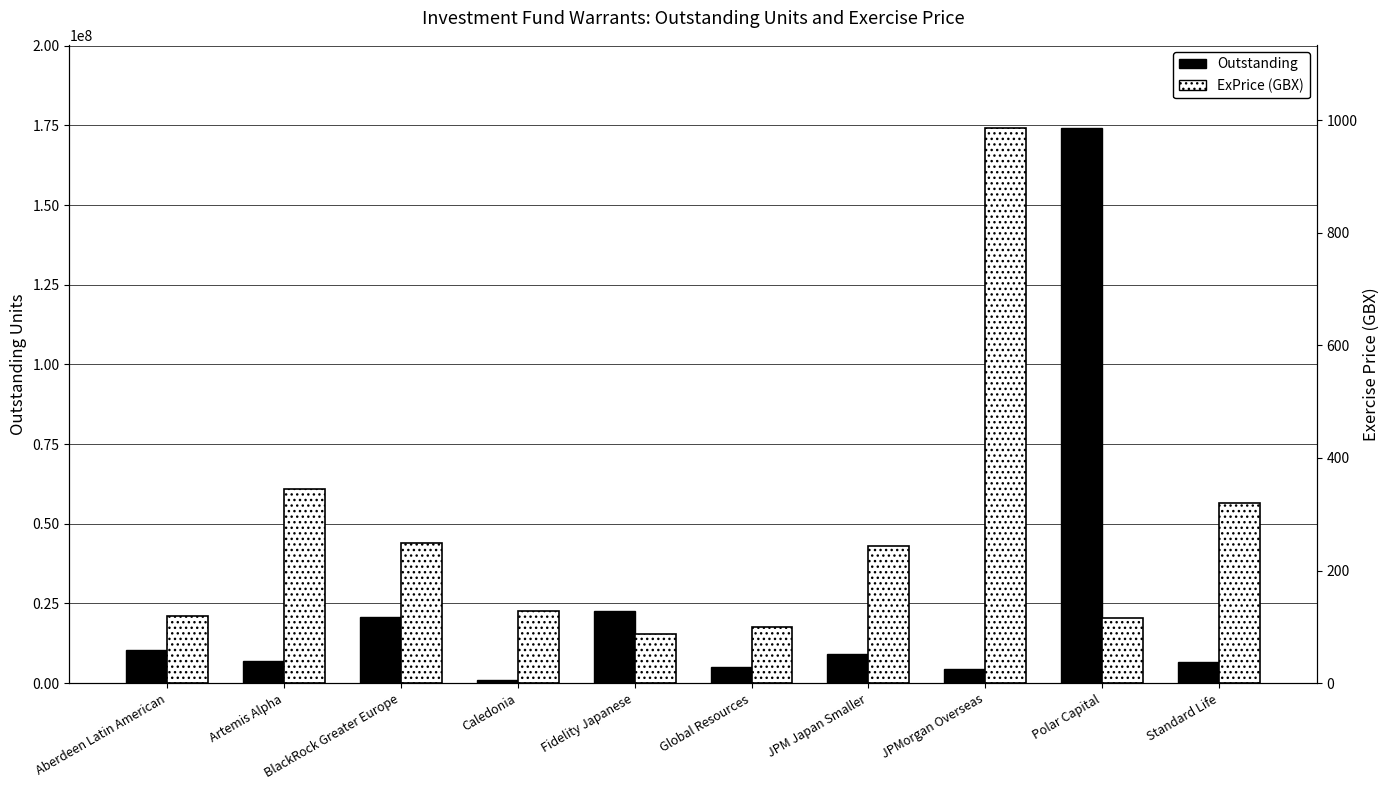

Where does the Outstanding series first go above 9255764?

Aberdeen Latin American